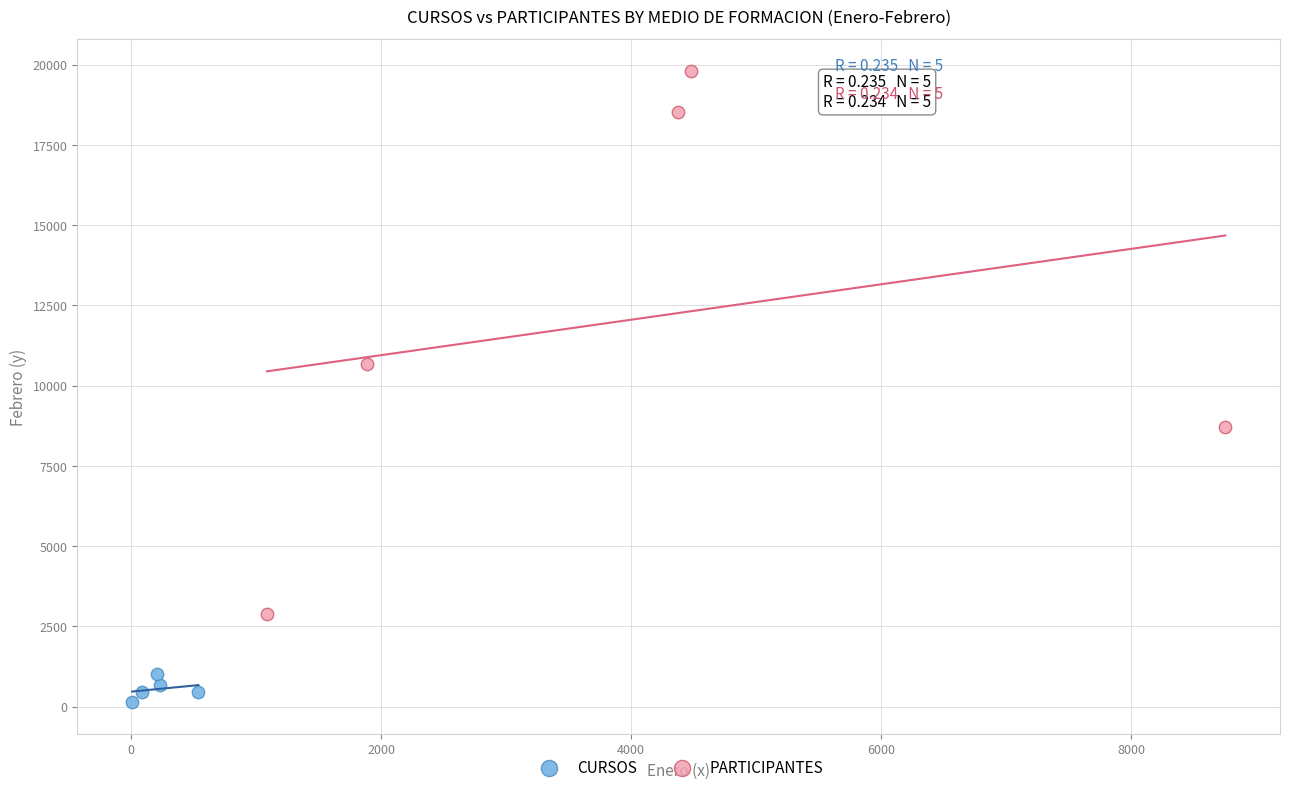

Which series reaches the minimum Y coordinate?

CURSOS